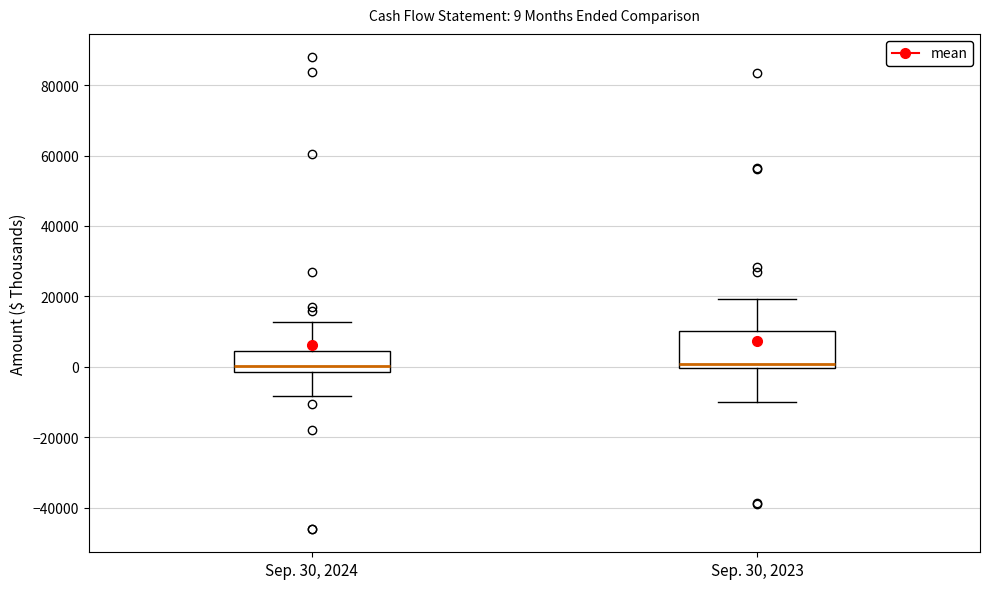

Comparing the boxes themselves (not the whiskers), which one is the tallest?

Sep. 30, 2023